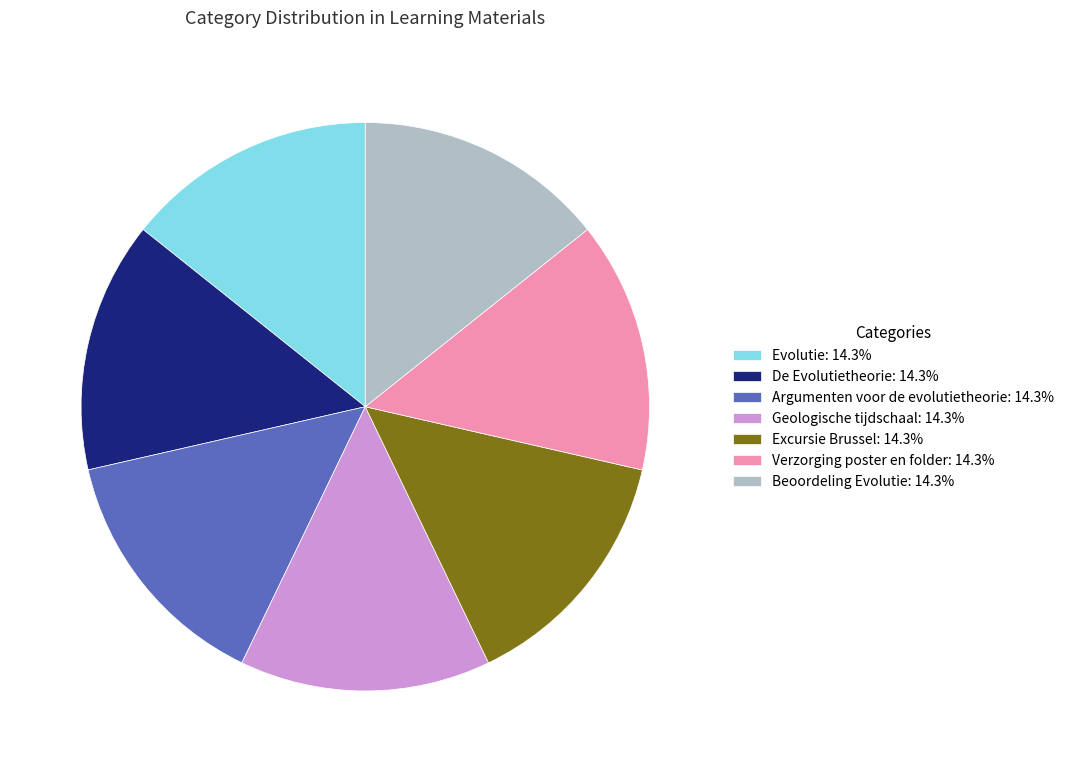

Combined, do Beoordeling Evolutie: 14.3% and Evolutie: 14.3% account for over 50%?

No